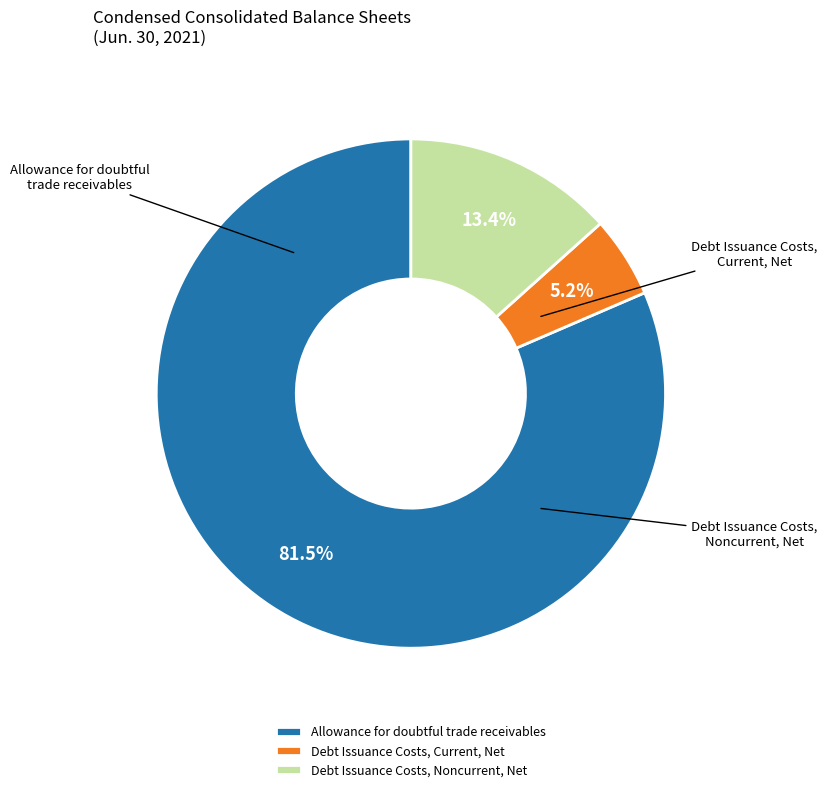

To the nearest percent, what is the average slice percentage?

33%